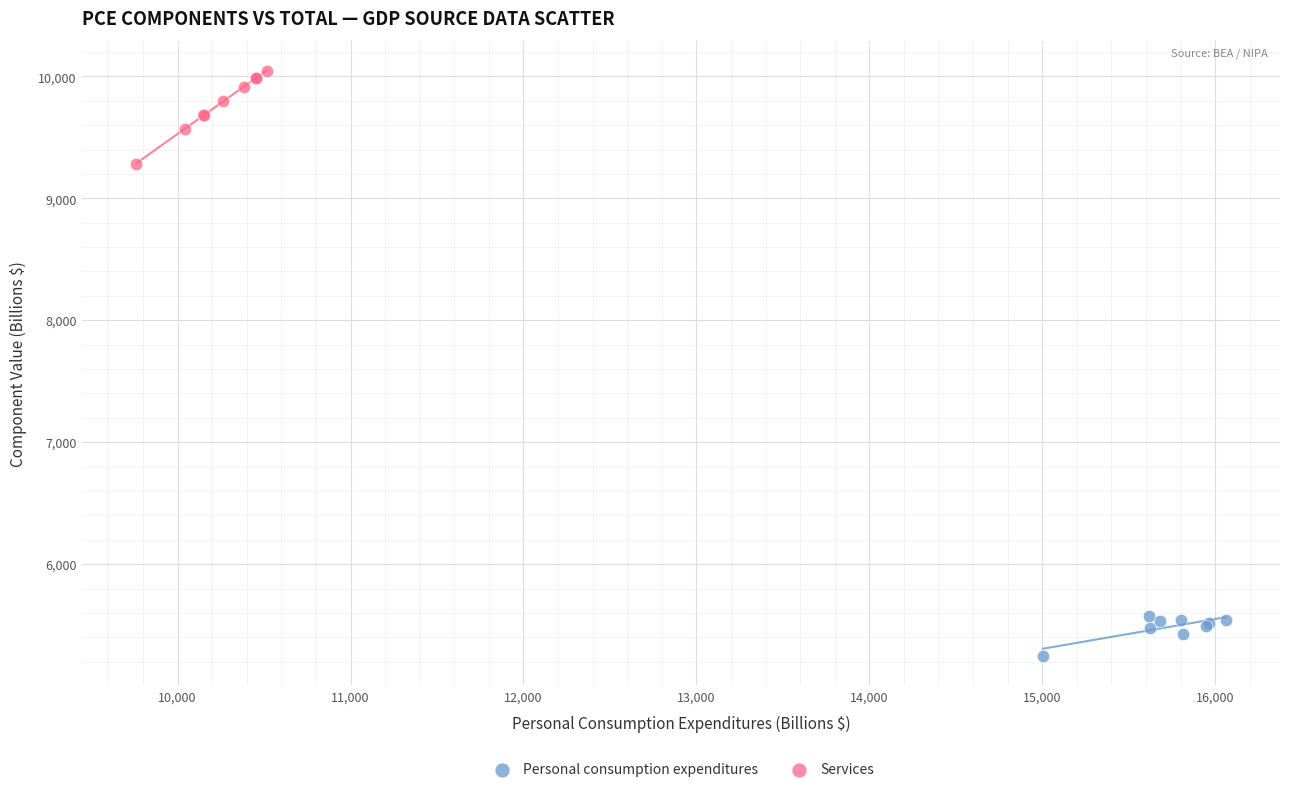

Which series reaches the maximum Y coordinate?

Services